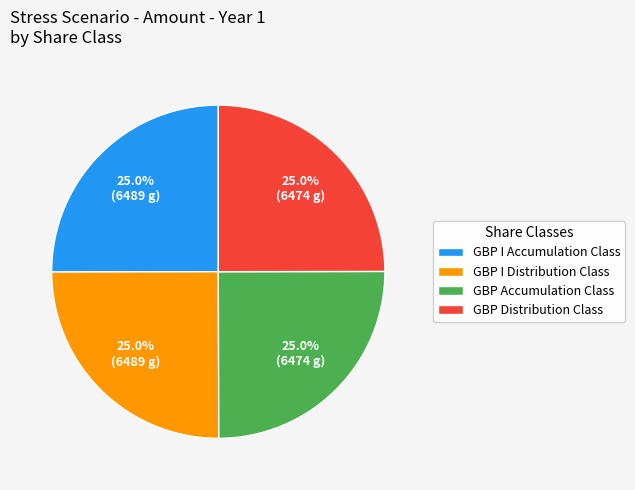

How much of the chart is everything except GBP I Distribution Class?

75.0%